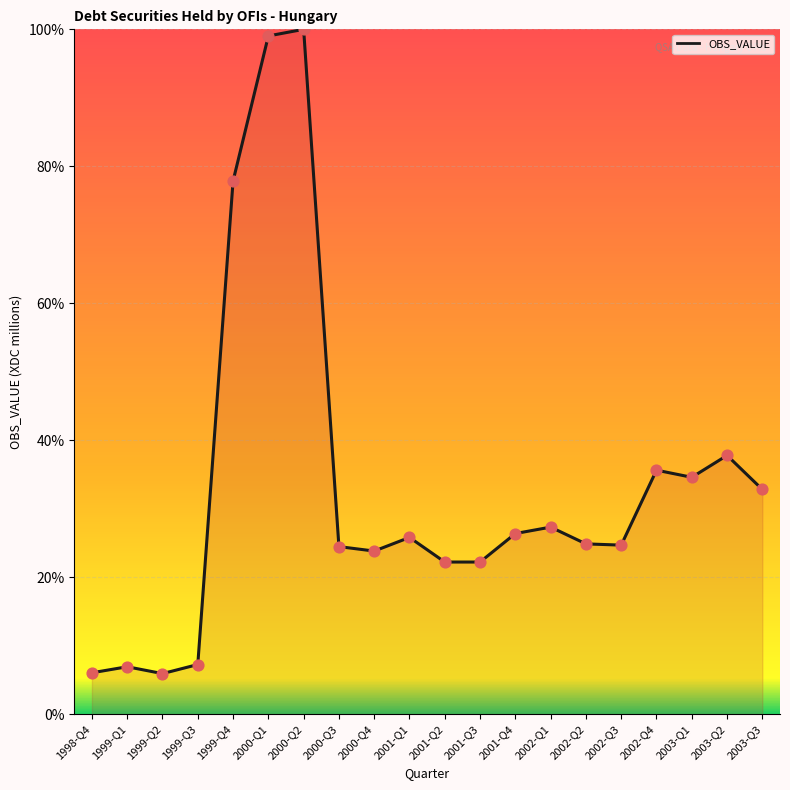

What is the change in value from 1999-Q2 to 2003-Q3?

+26.9